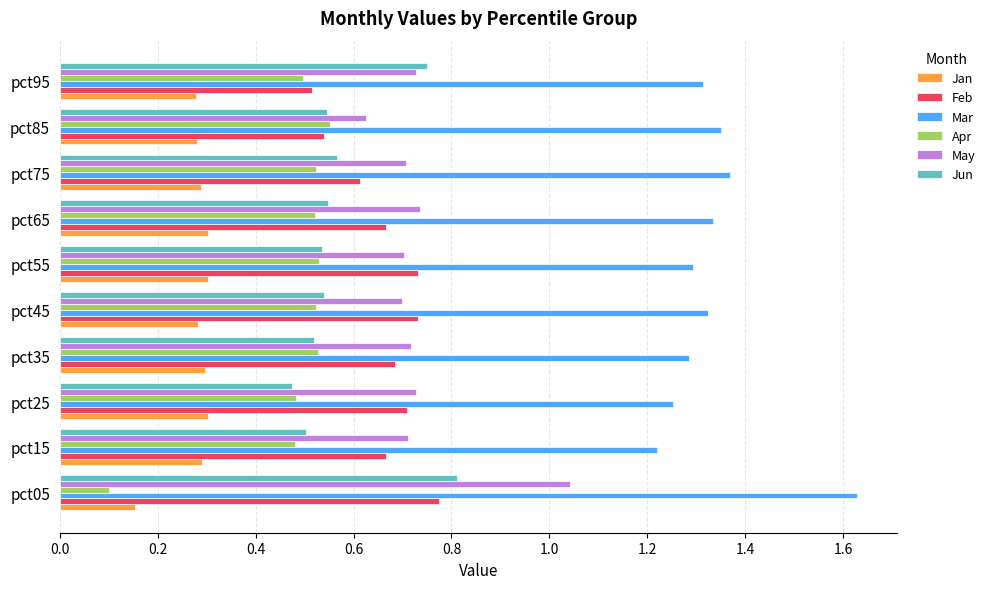

What is the difference between the second highest and minimum values in the Apr series?

0.4